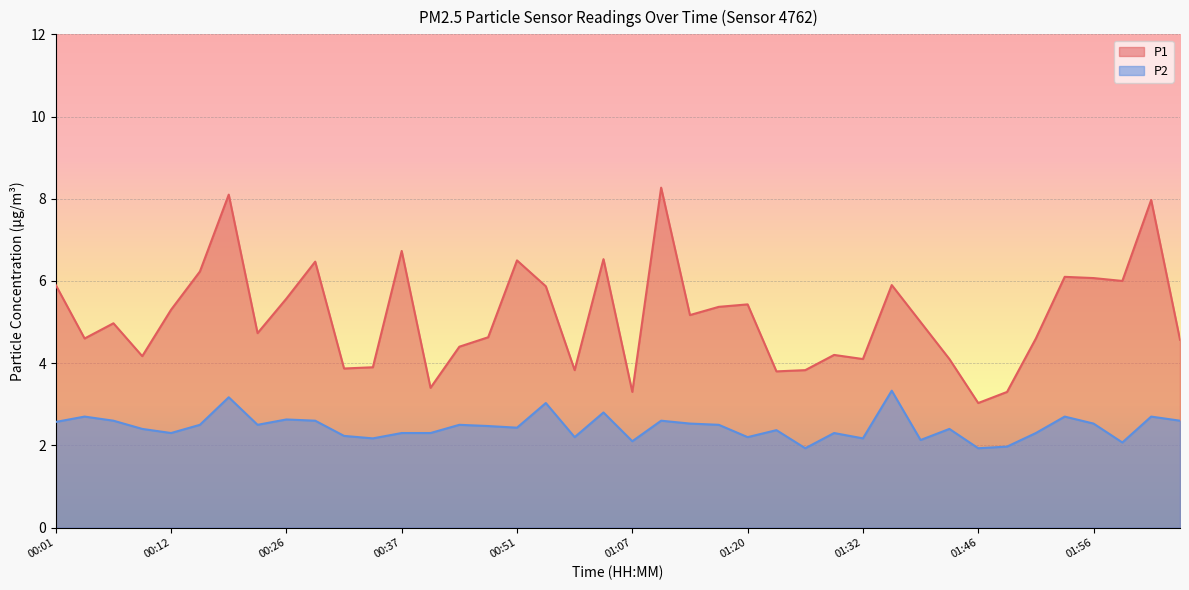

Is it true that P1 equals 7.7 at 00:01?

False